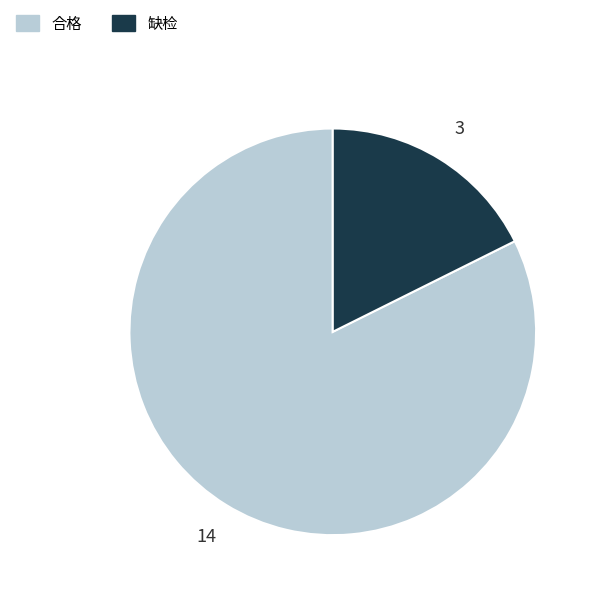

True or false: 合格 accounts for 88% of the total.

False